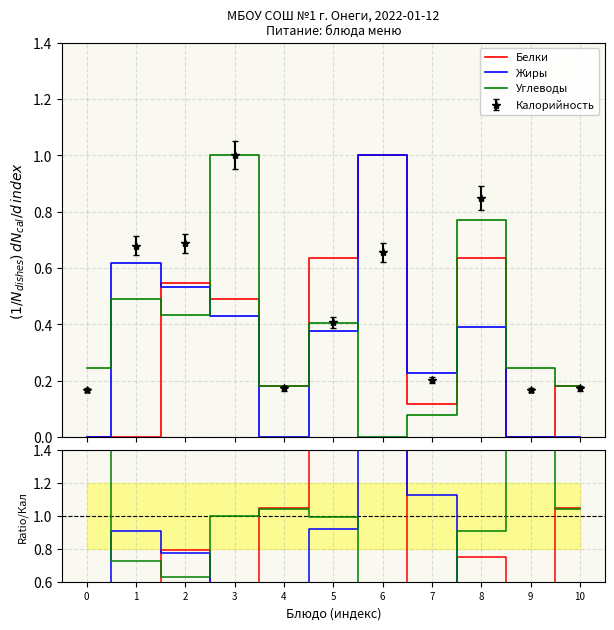

How many times do Углеводы and Жиры cross each other?

4